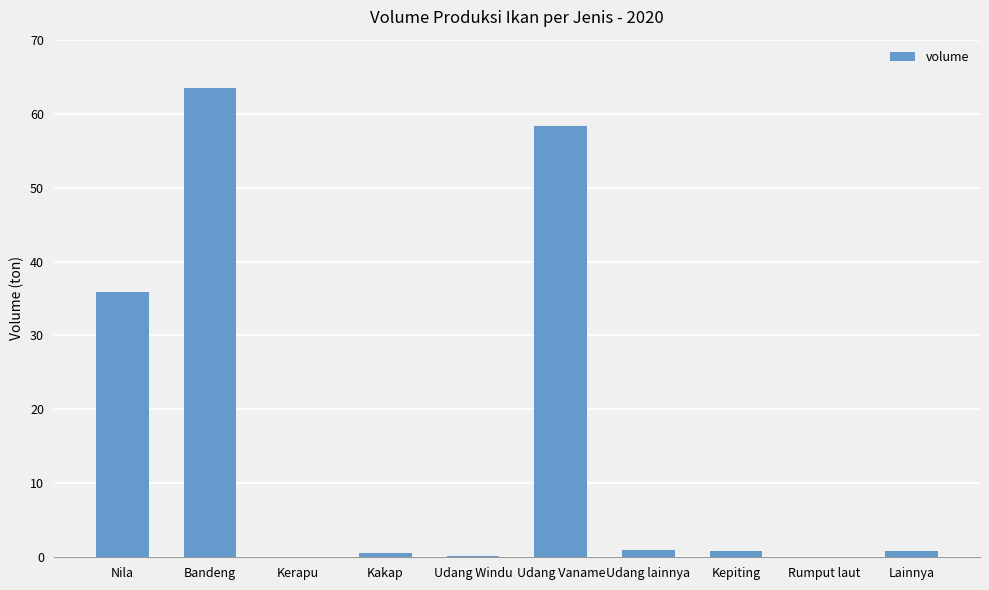

At which label is the value closest to 31?

Nila